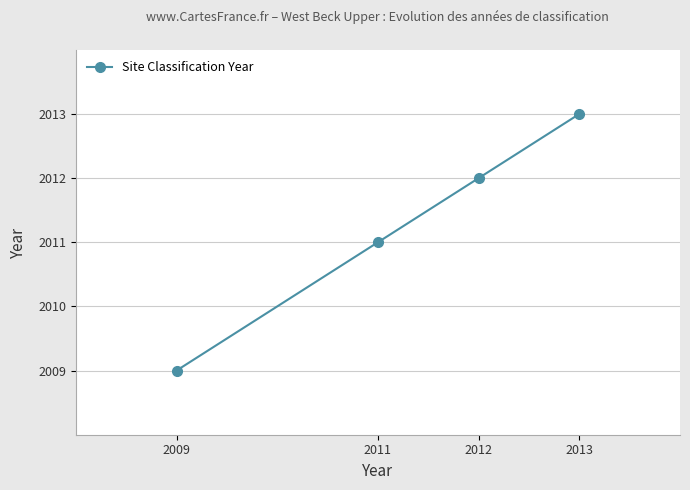

Reading left to right, transcribe all the data shown in this chart.

2009	2011	2012	2013